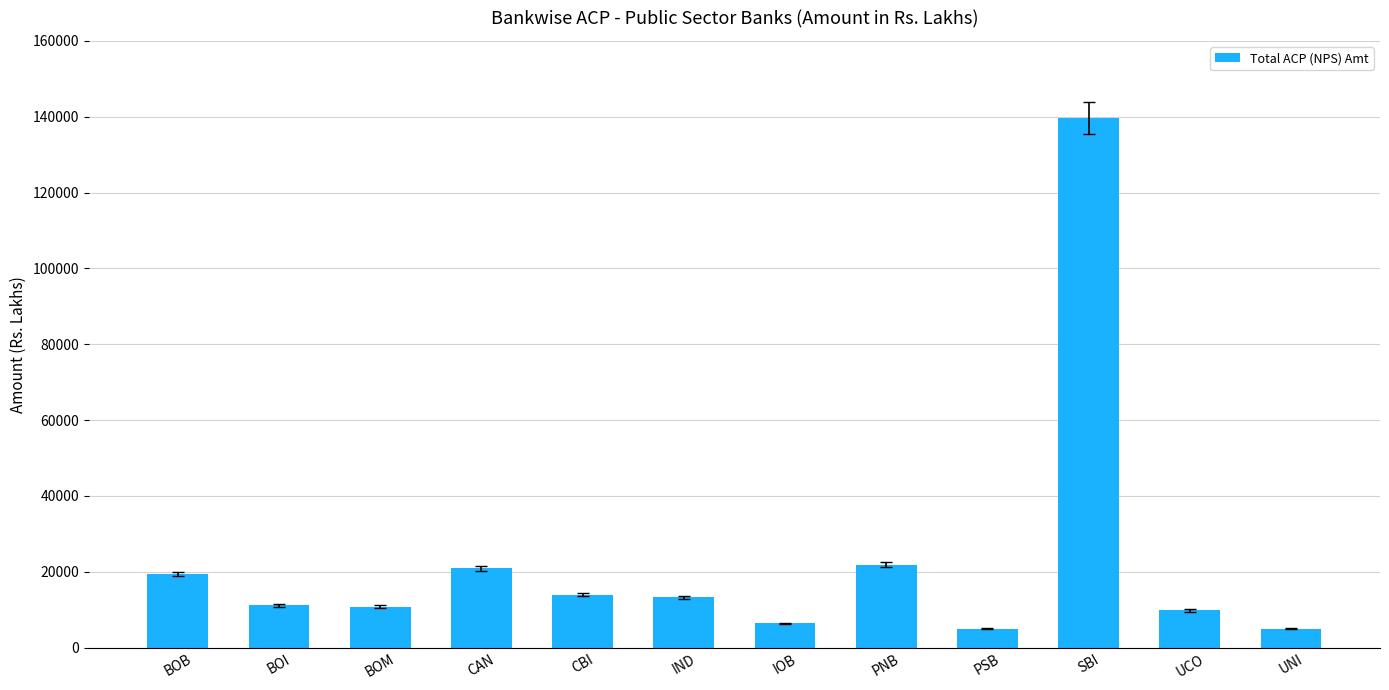

What is the minimum value shown in the chart?

5051.8